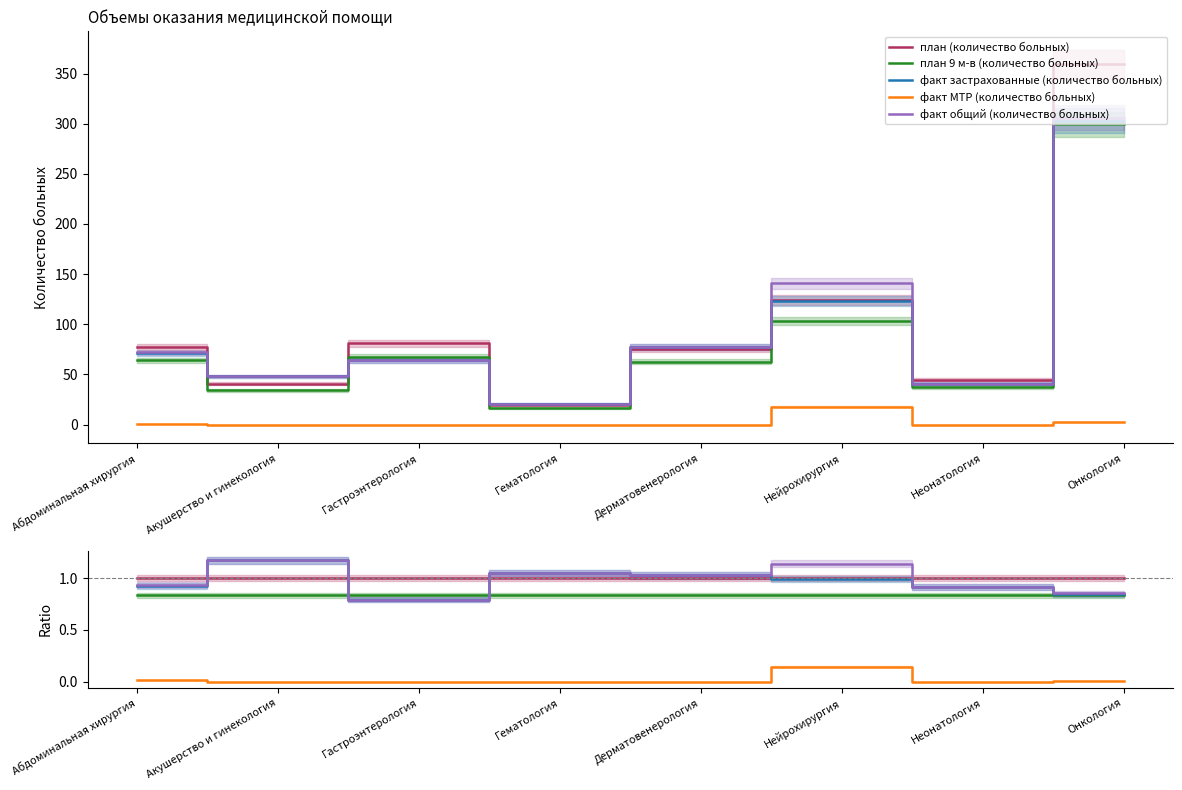

True or false: факт МТР (количество больных) and факт застрахованные (количество больных) cross at least once.

False